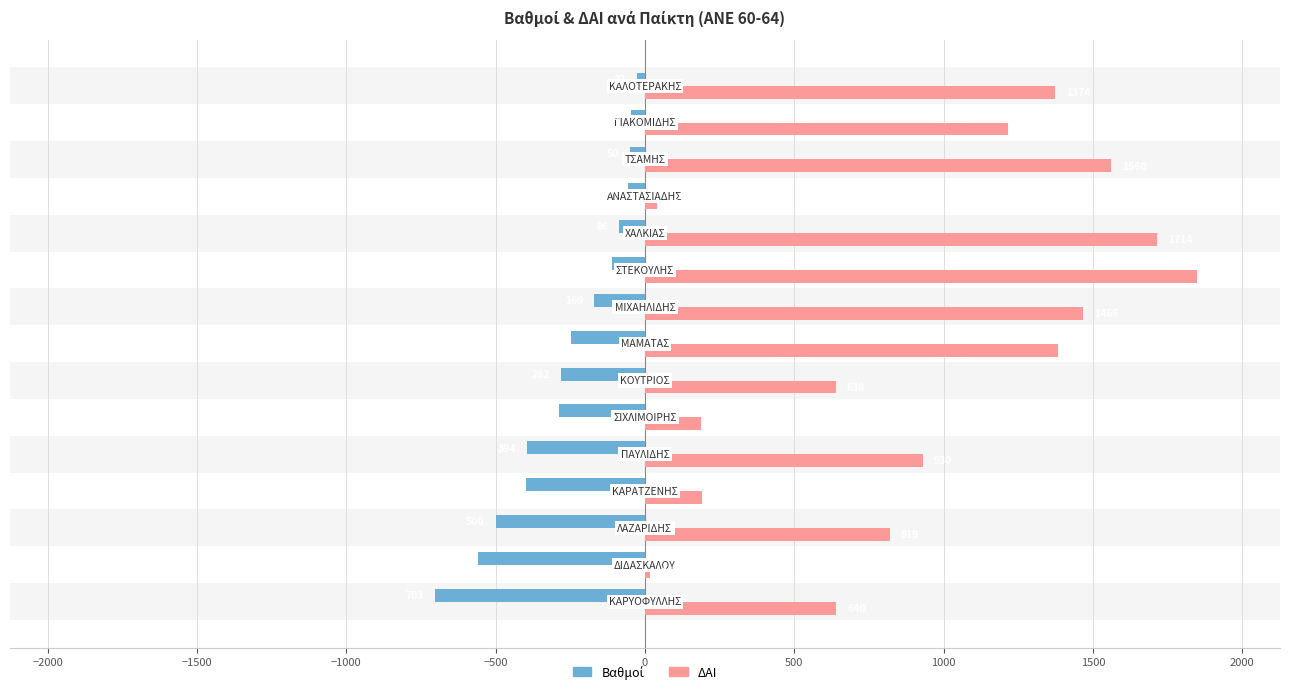

What is the difference between the maximum and second lowest values in the ΔΑΙ series?

1809.0